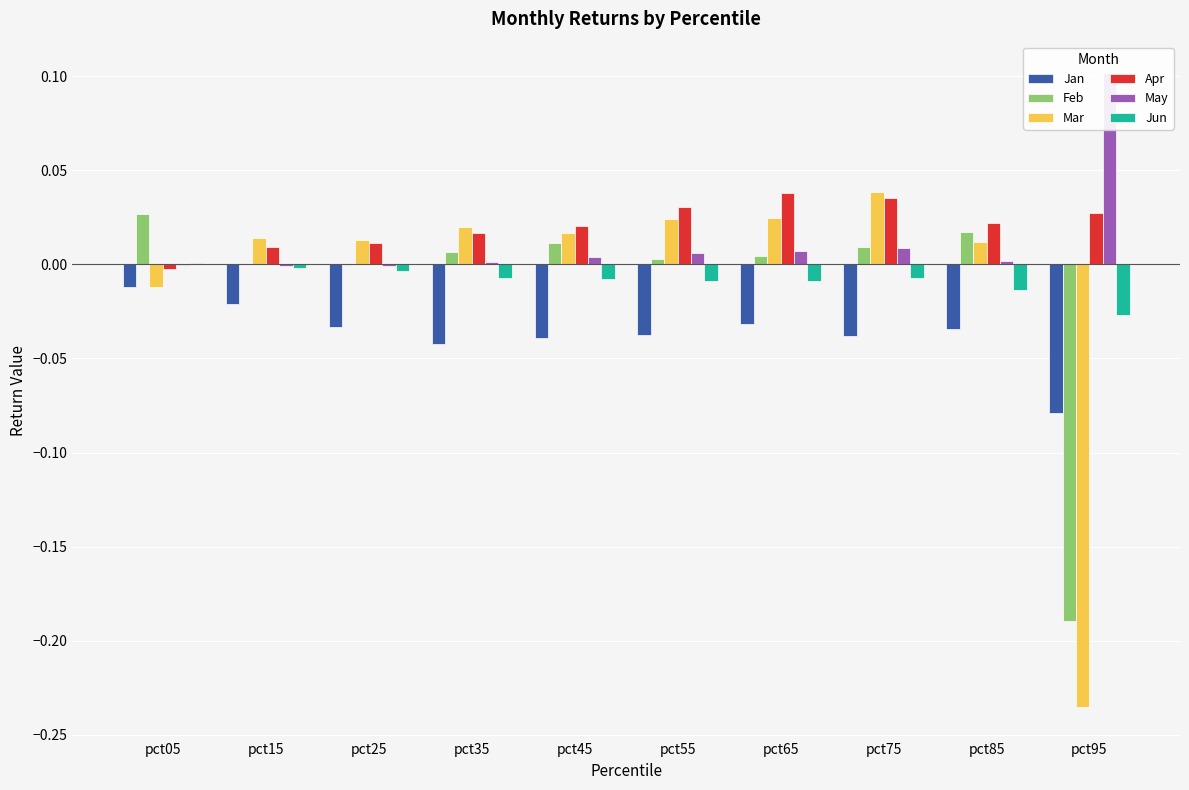

The Mar series shows 0.0 at pct85. True or false?

False